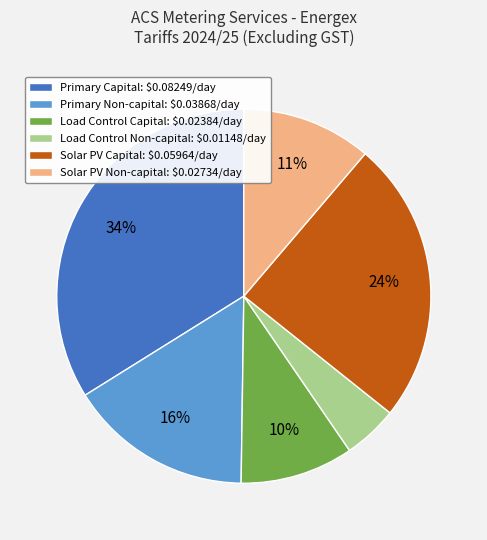

Which slice is the largest?

Primary Capital